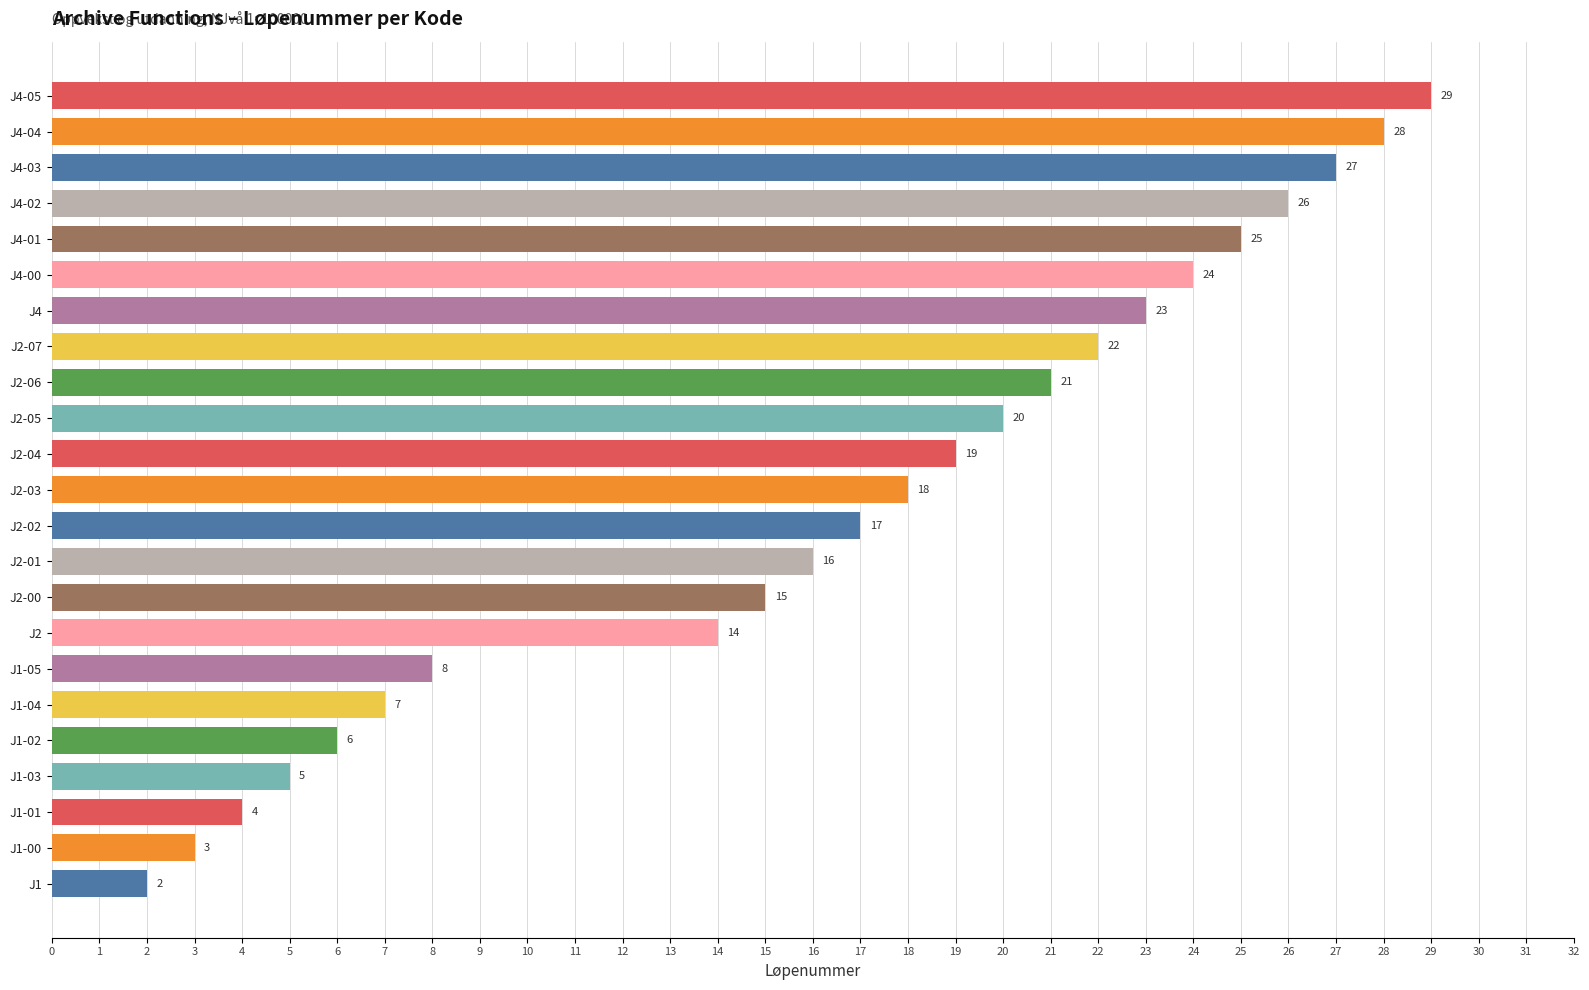

What is the ratio of the value at J2-04 to the value at J4?

0.8